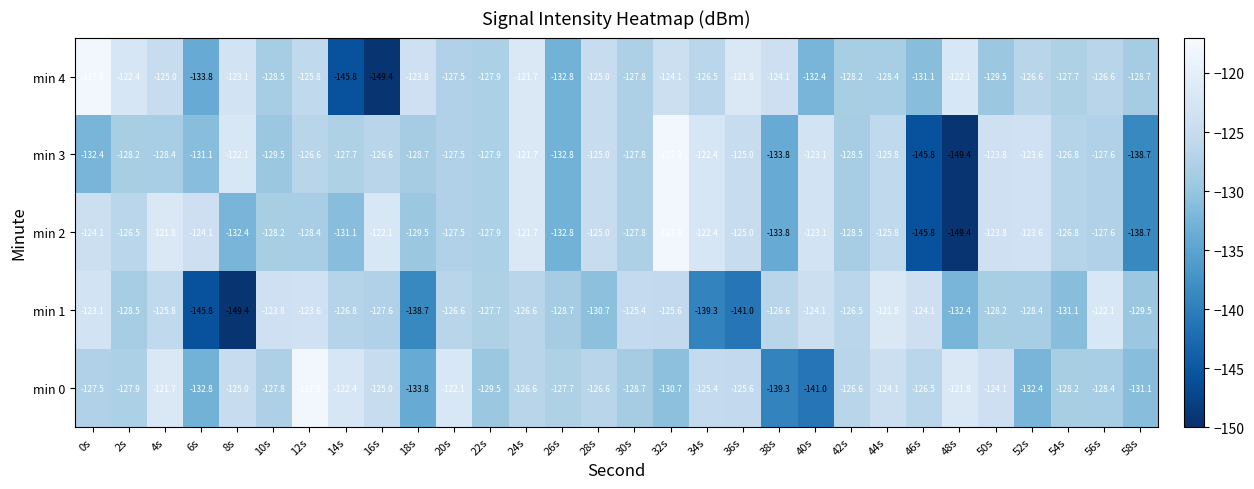

The min 4 series shows -128.4 at 44s. True or false?

True